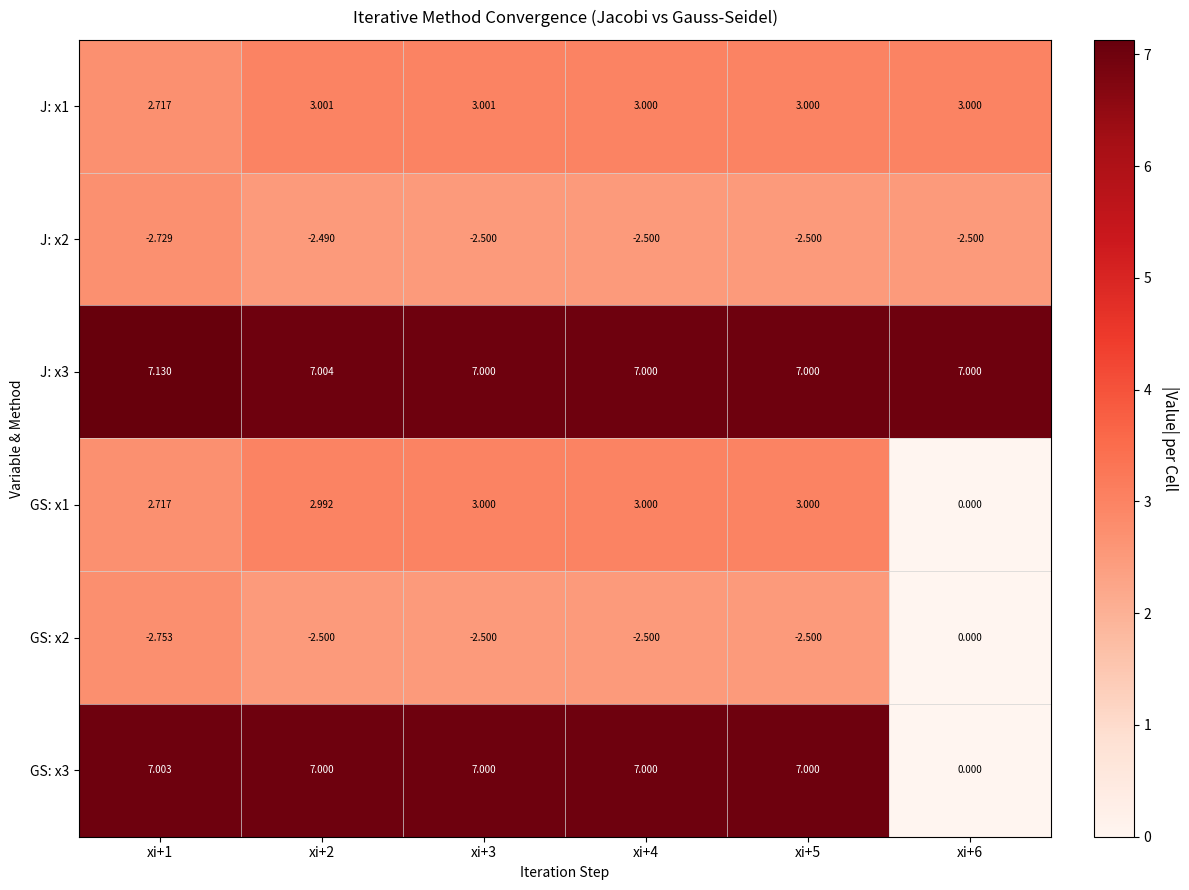

Is the value of GS: x3 at xi+4 greater than the value of J: x1 at xi+3?

Yes